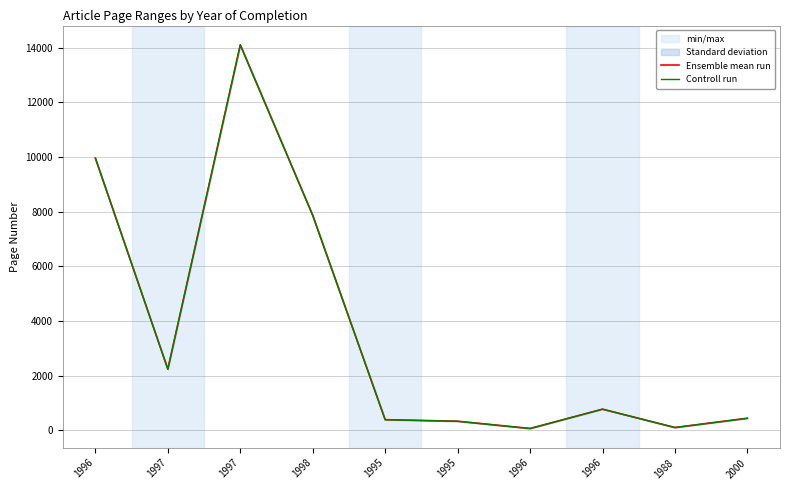

At which label does Ensemble mean run reach its minimum?

1996